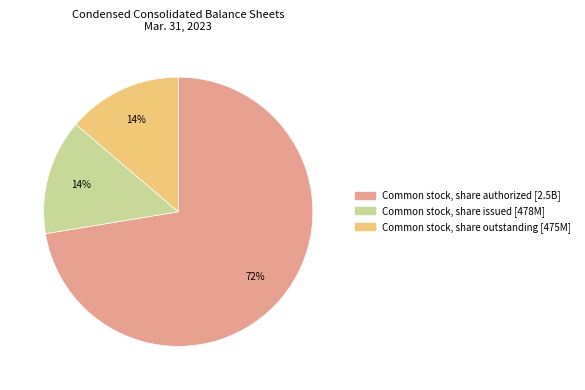

Count the number of slices in the pie.

3